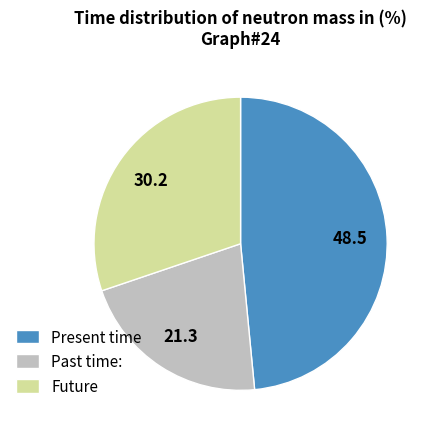

What is the largest slice in the pie chart?

Present time